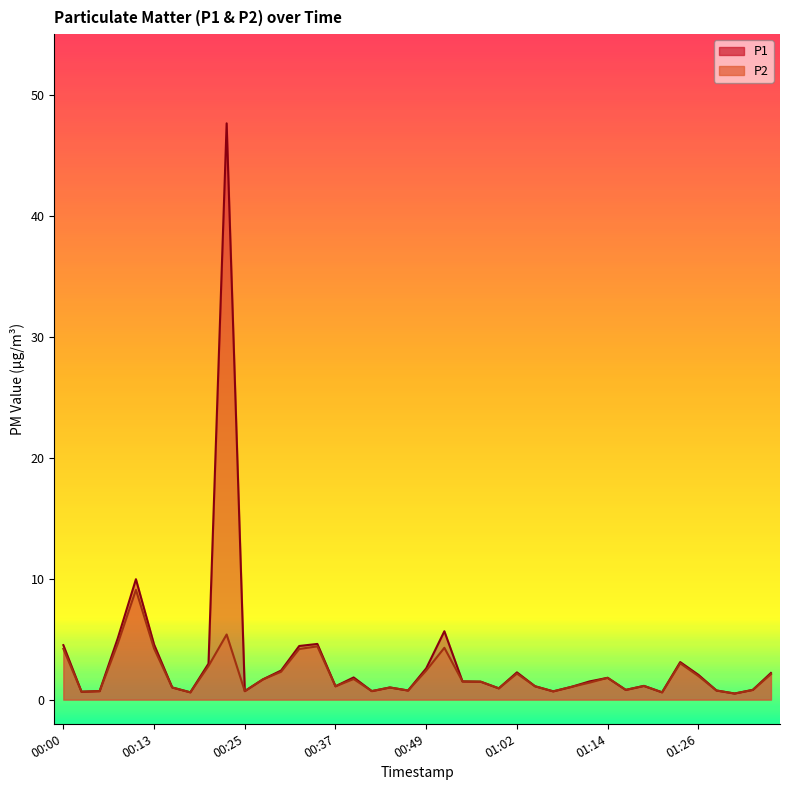

Reading left to right, transcribe all the data shown in this chart.

P1: 4.5	0.7	0.7	5.1	9.9	4.5	1.0	0.6	3.0	47.6	0.7	1.7	2.4	4.4	4.6	1.1	1.8	0.7	1.0	0.8	2.6	5.7	1.5	1.5	0.9	2.2	1.1	0.7	1.1	1.5	1.8	0.8	1.1	0.6	3.1	2.0	0.8	0.5	0.8	2.2
P2: 4.2	0.7	0.7	4.6	9.1	4.2	1.0	0.6	2.8	5.4	0.7	1.7	2.3	4.2	4.4	1.1	1.7	0.7	1.0	0.8	2.4	4.3	1.5	1.5	0.9	2.1	1.1	0.7	1.1	1.4	1.8	0.8	1.1	0.6	3.0	1.9	0.8	0.5	0.8	2.1